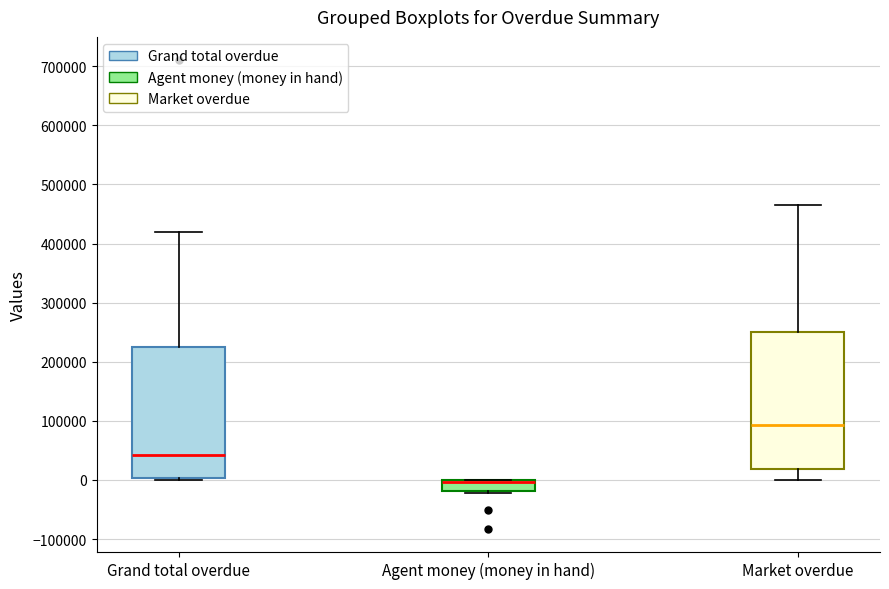

Which box is the tallest, from its lower edge to its upper edge?

Market overdue